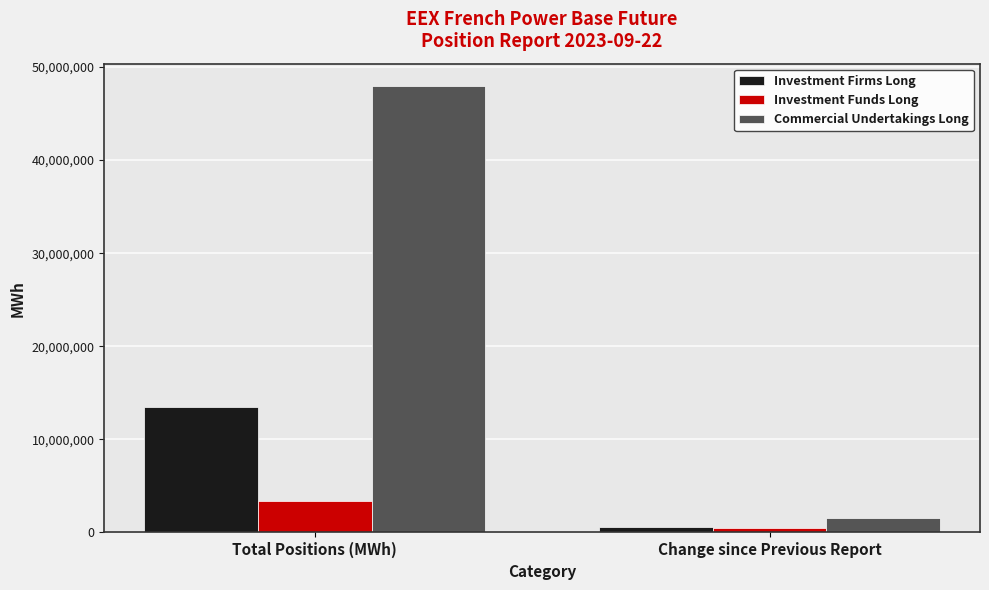

Rank the series by their maximum value, from highest to lowest.

Commercial Undertakings Long, Investment Firms Long, Investment Funds Long